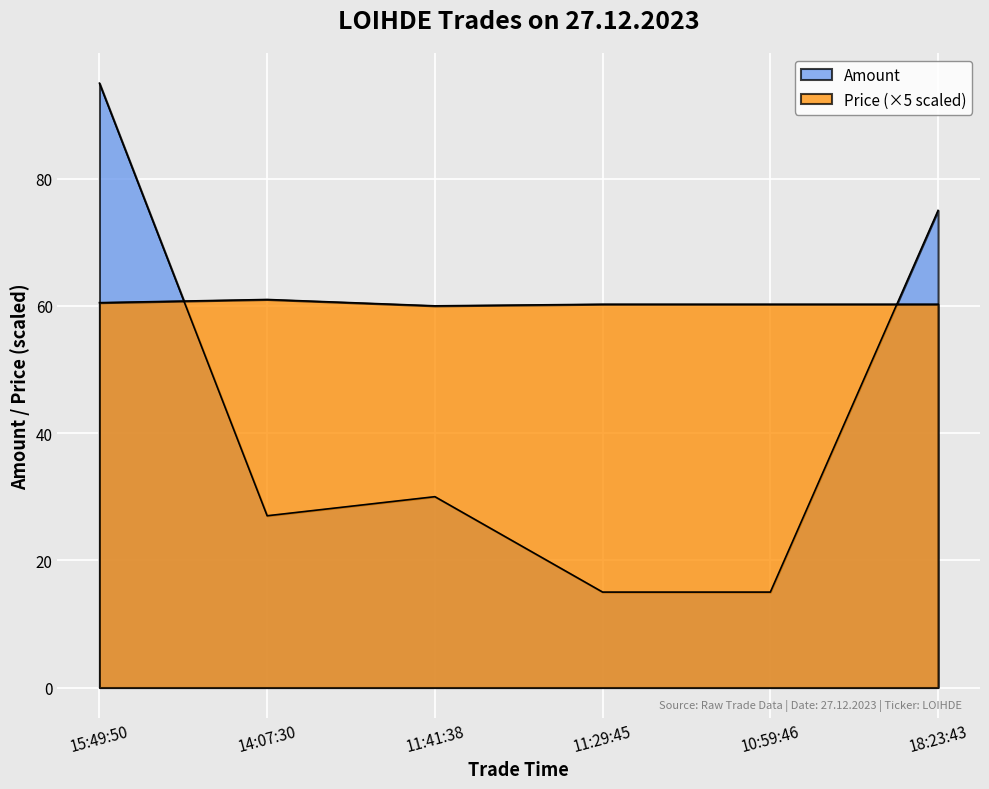

Reading right to left, extract all data points from this chart.

Amount: 75.0	15.0	15.0	30.0	27.0	95.0
Price: 60.2	60.2	60.2	60.0	61.0	60.5